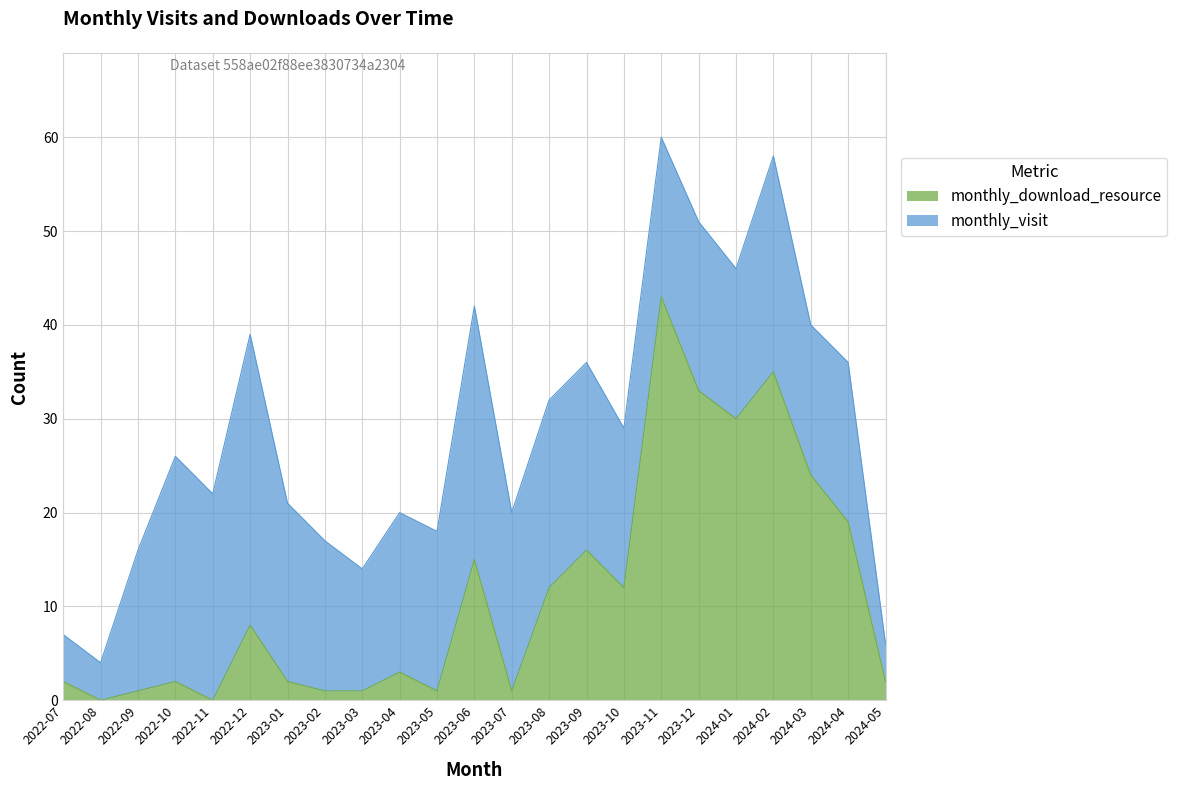

At which category does the data reach its first local peak?

2022-10